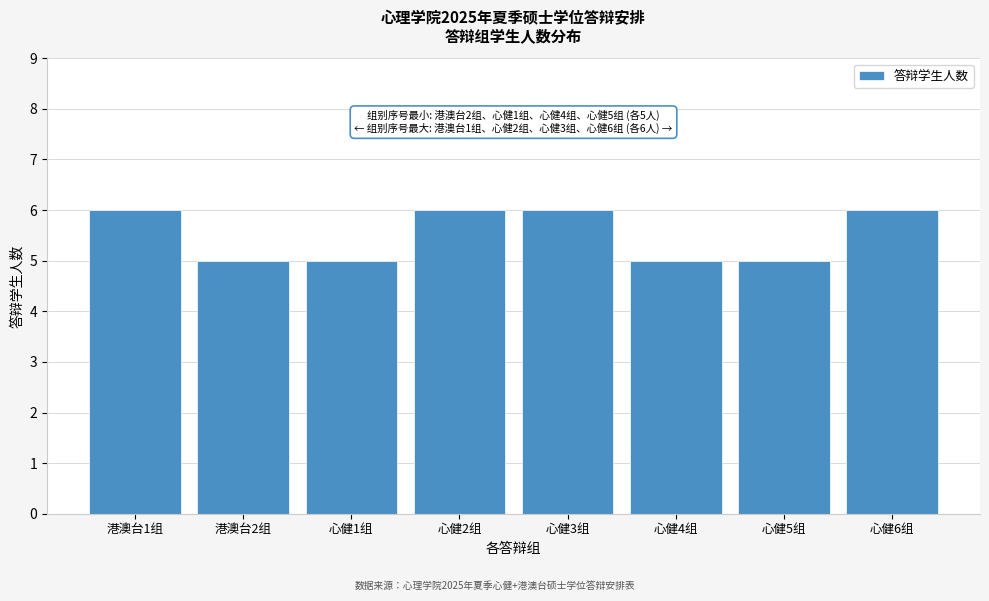

Reading right to left, what are all the values shown in this chart?

6	5	5	6	6	5	5	6